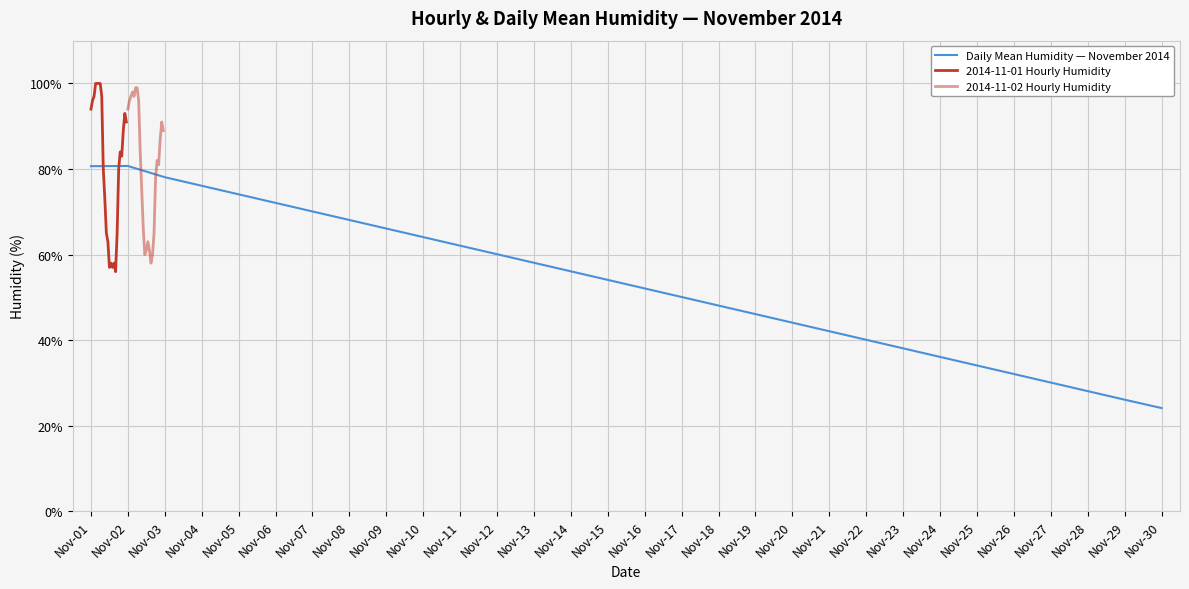

Between Nov-13 and Nov-16, which is larger?

Nov-13